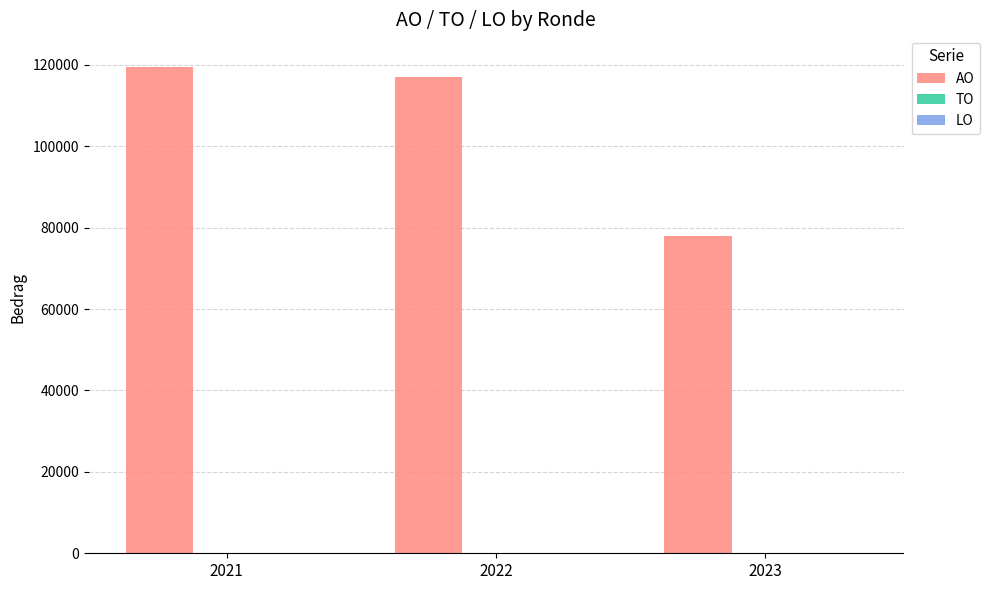

What is the ratio of the value at 2022 to the value at 2023?

1.5